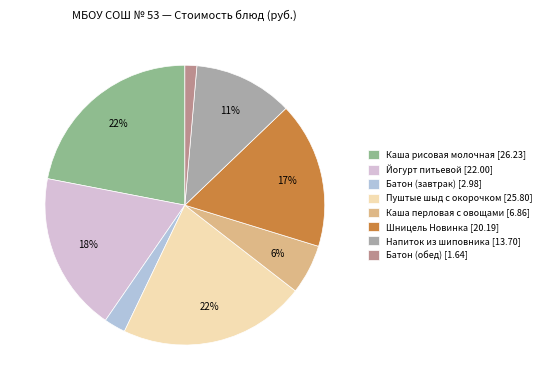

To the nearest percent, what is the average slice percentage?

12%